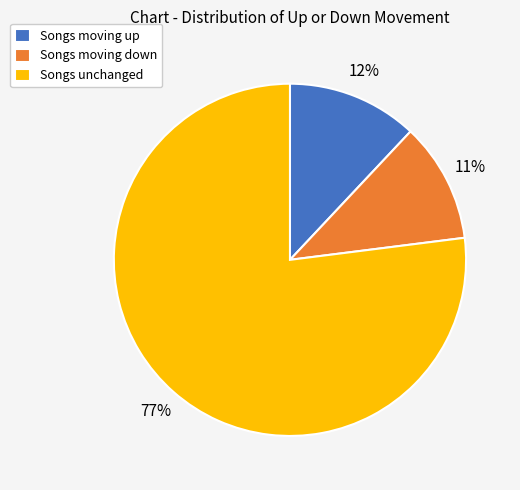

Which has a higher value, Songs unchanged or Songs moving down?

Songs unchanged